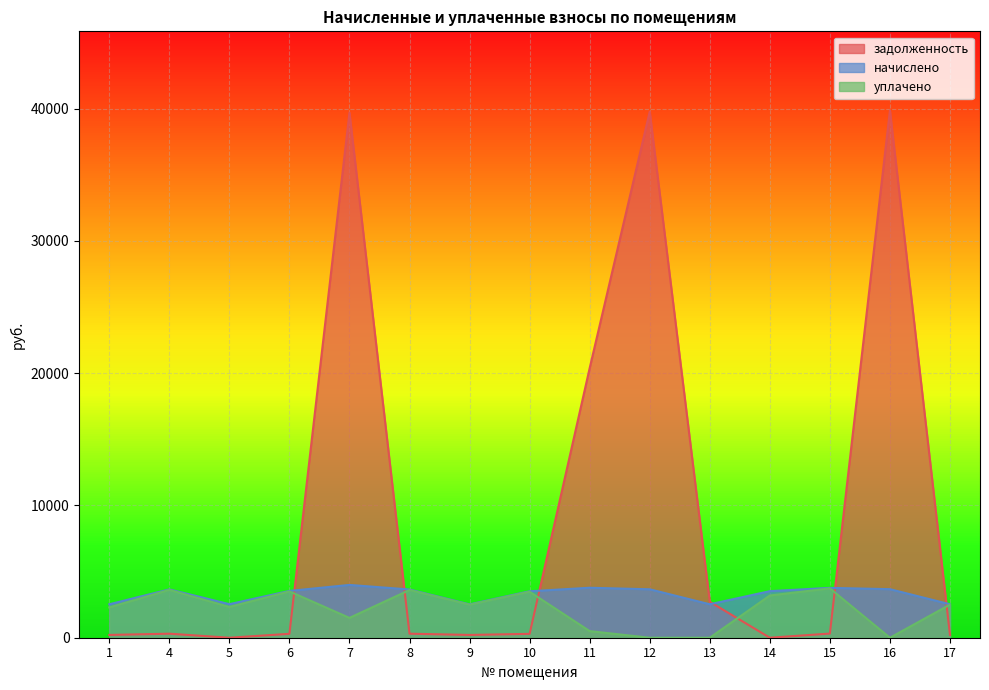

How many interior local valleys does the начислено series have?

3